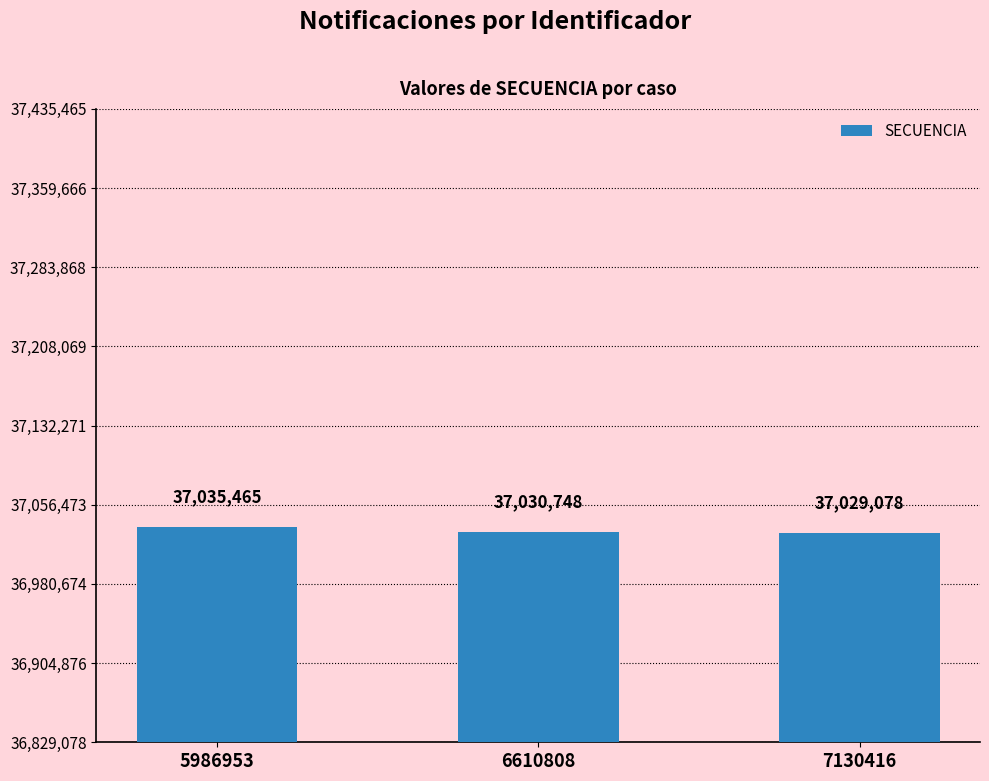

Count the number of categories in the chart.

3